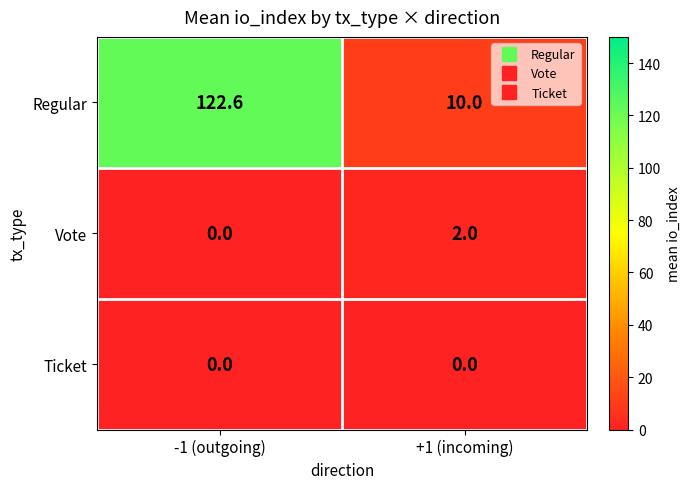

Reading right to left, list all the values displayed in this chart.

Regular: +1 (incoming)=10.0	-1 (outgoing)=122.6
Vote: +1 (incoming)=2.0	-1 (outgoing)=0.0
Ticket: +1 (incoming)=0.0	-1 (outgoing)=0.0